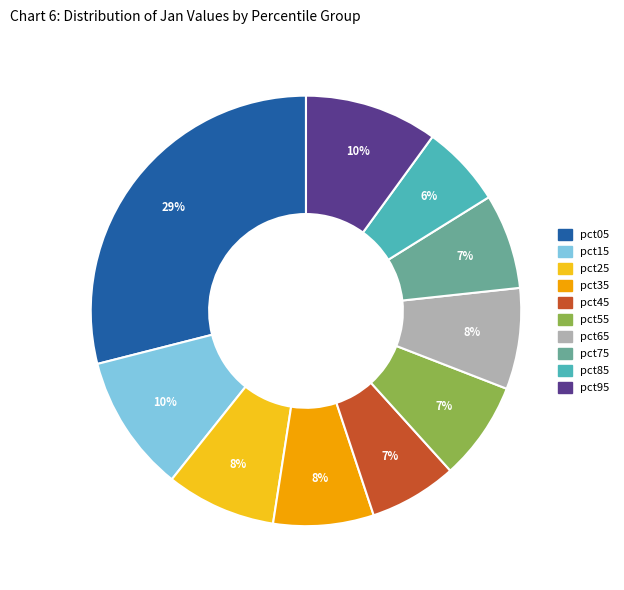

Is the sum of pct55 and pct25 greater than half?

No